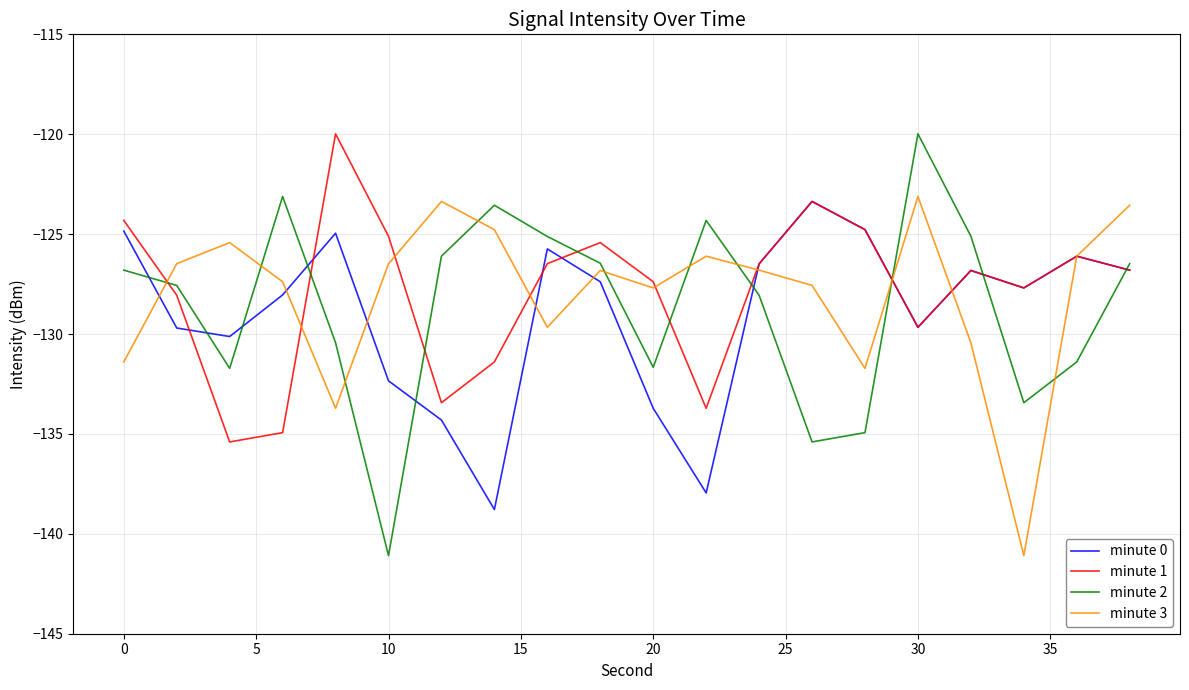

Which series has the largest range (max minus min)?

minute 2